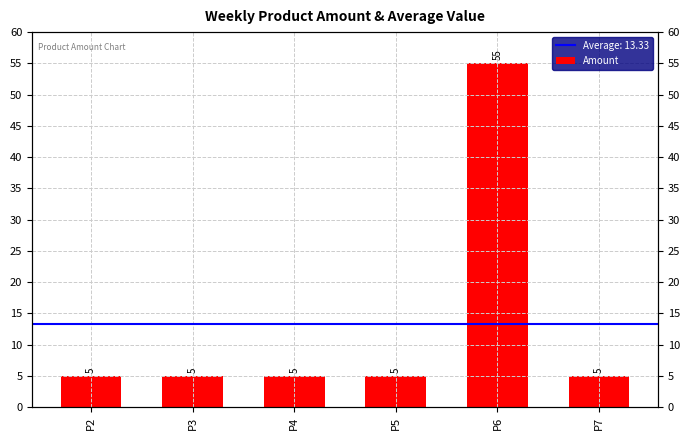

What is the maximum value shown in the chart?

55